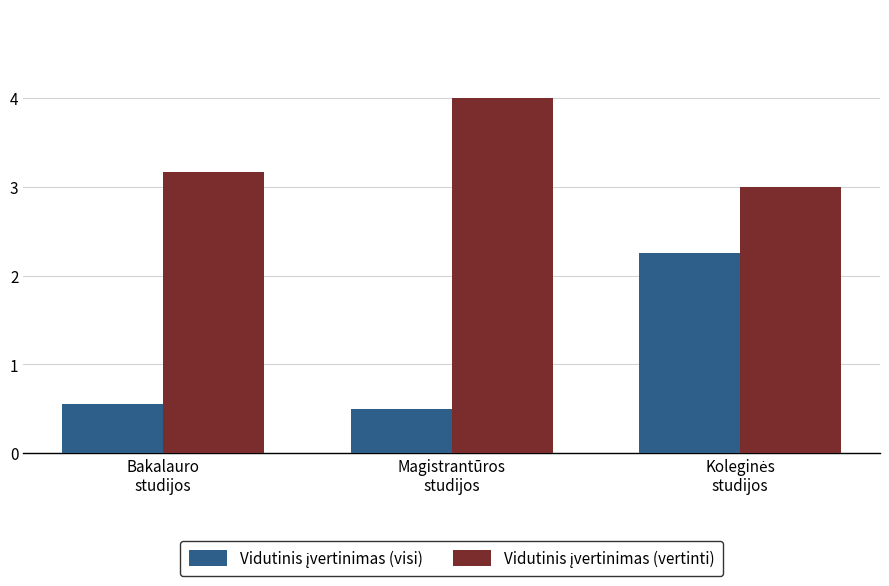

What is the smallest value displayed?

0.5